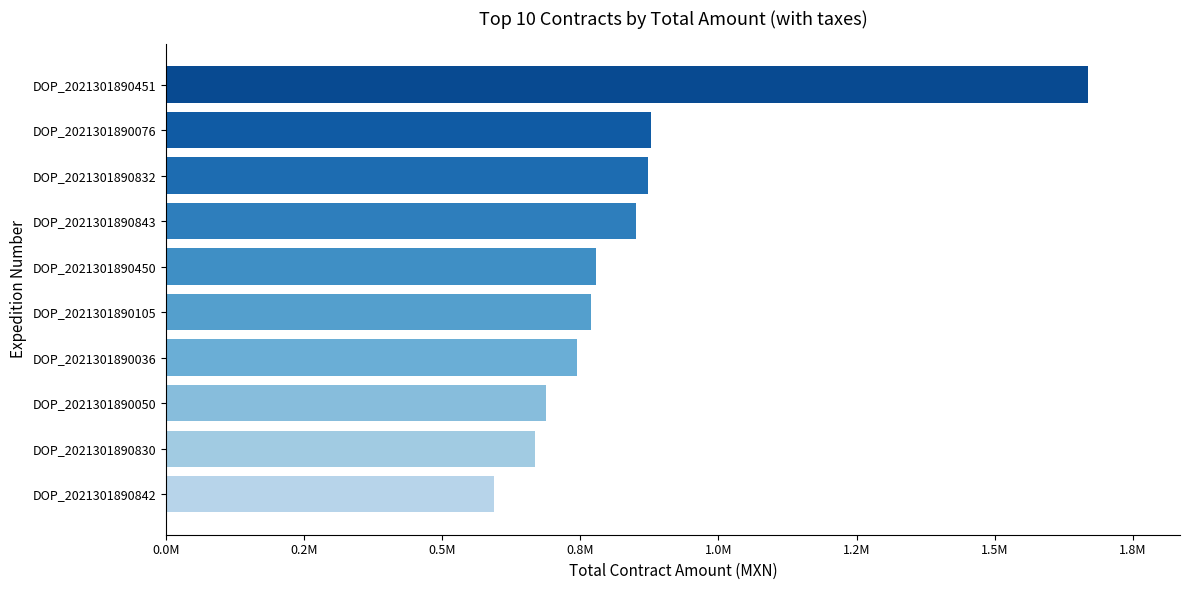

Which category has the lowest value across all series?

DOP_2021301890842